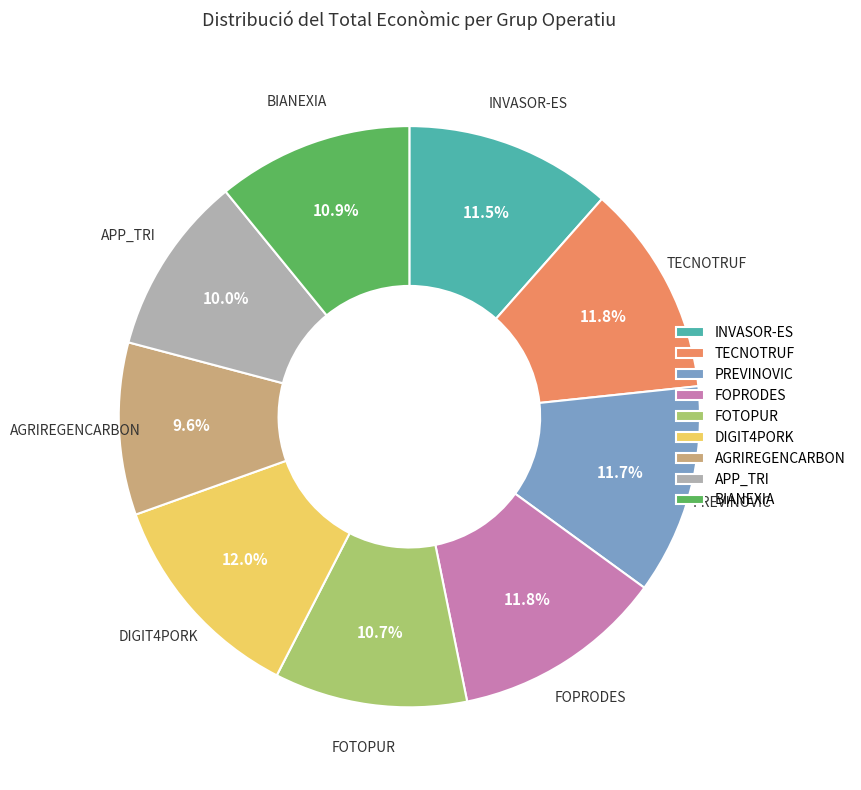

The FOPRODES slice represents 22% of the pie. True or false?

False